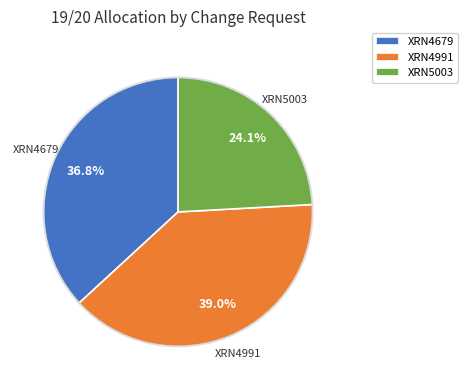

Which category has the smallest portion of the pie?

XRN5003